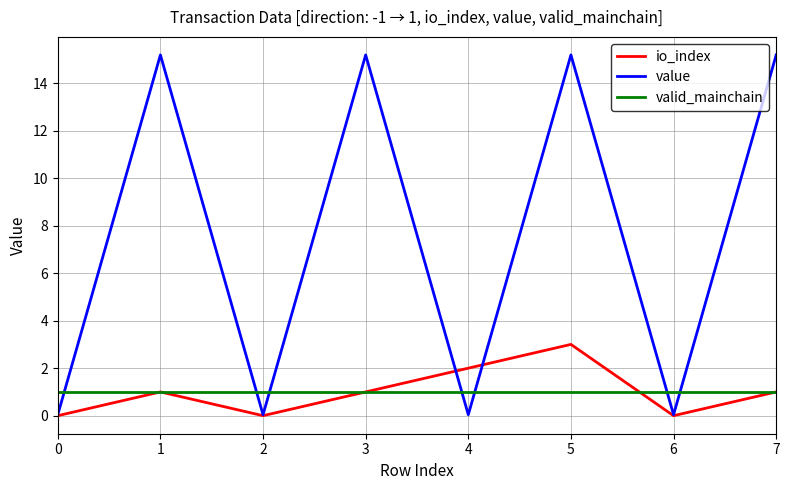

Which series has the widest spread of values?

value